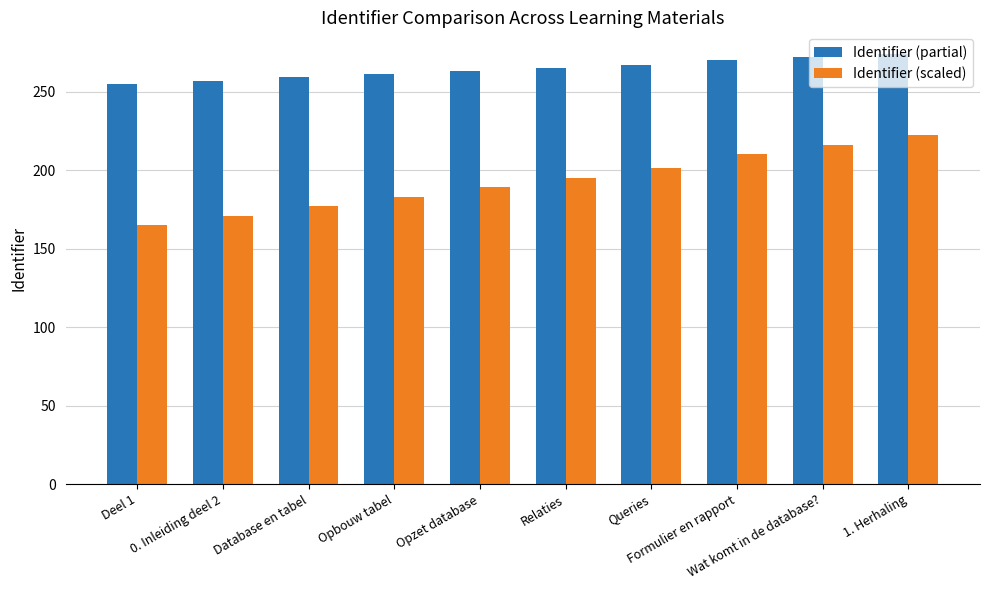

What is the sum of the Identifier (scaled) values at Wat komt in de database? and Relaties?

411